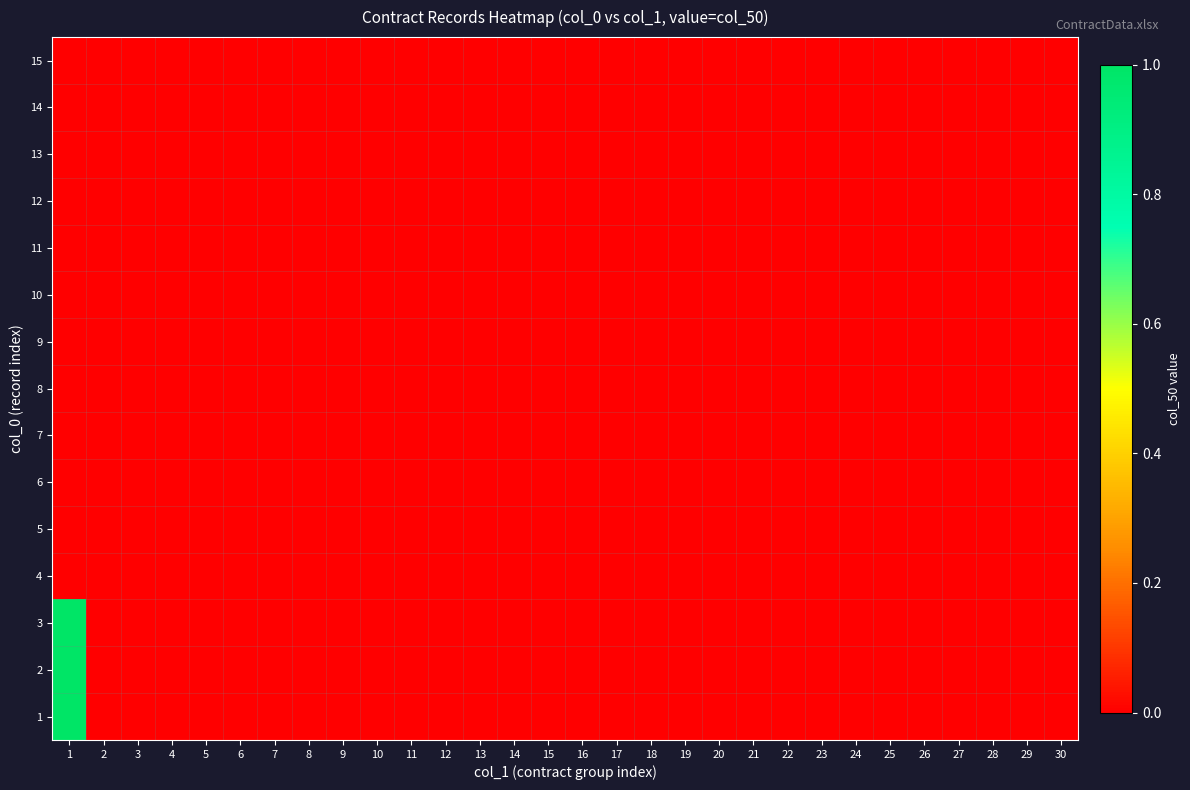

What is the difference between the highest and lowest values at 1?

1